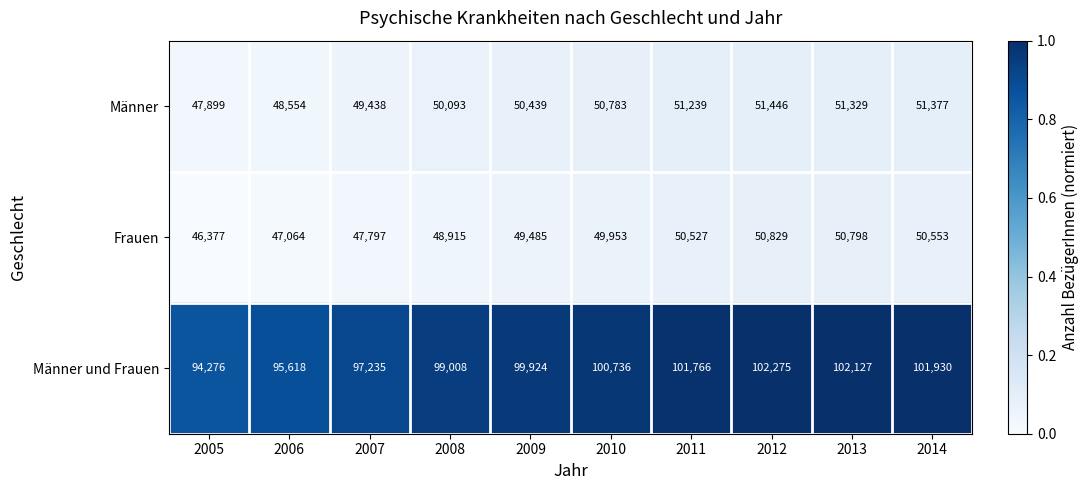

What is the total value across all series at 2009?

199848